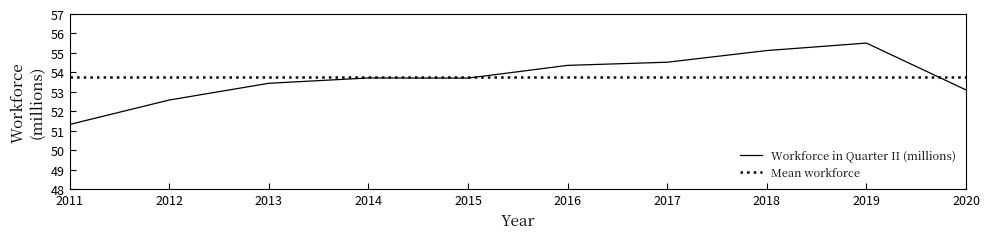

At which category is the sum across all series the highest?

2019